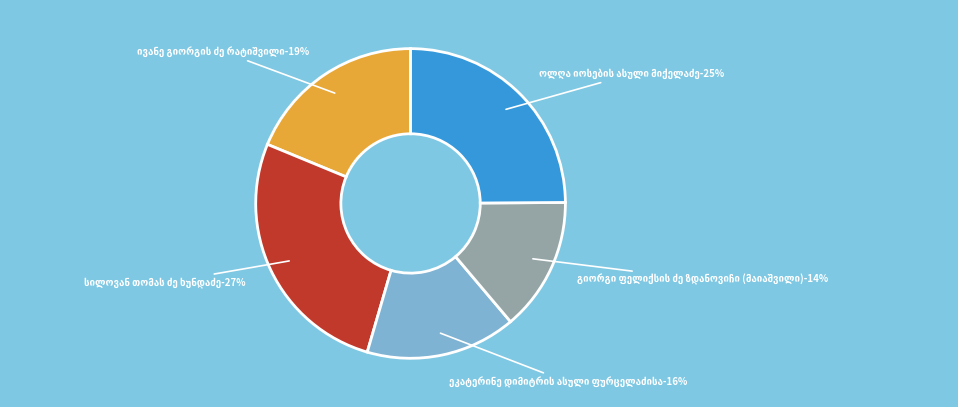

Is it true that ოლღა იოსების ასული მიქელაძე is 11% of the pie?

False